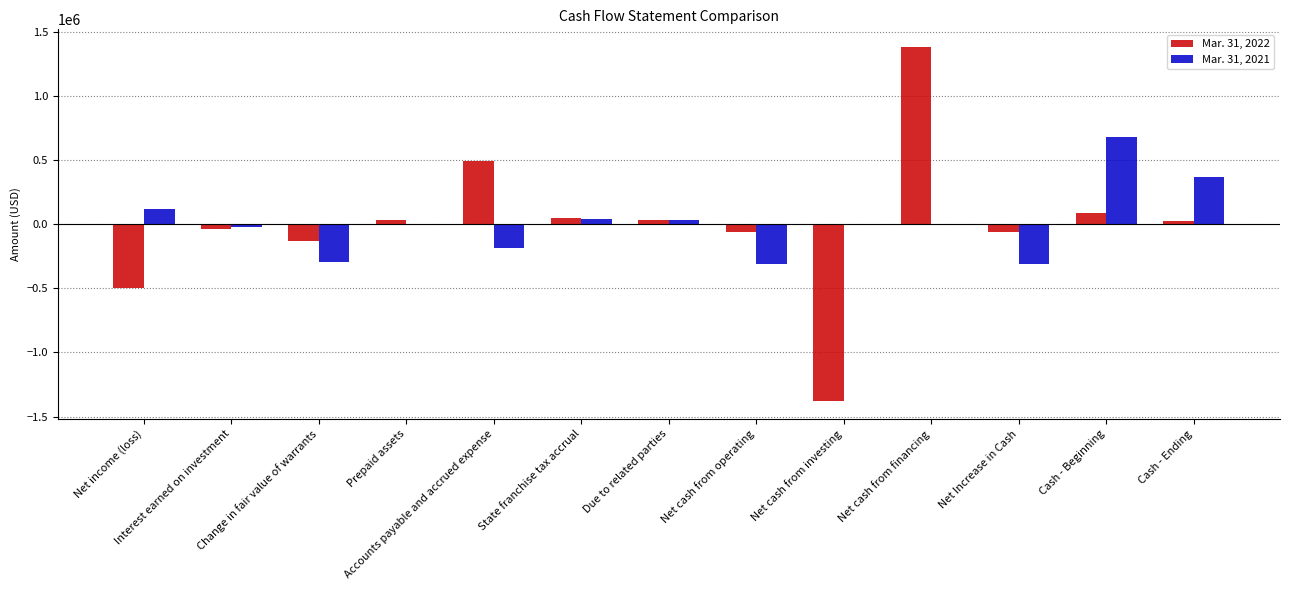

What is the sum of all Mar. 31, 2022 values?

-72736